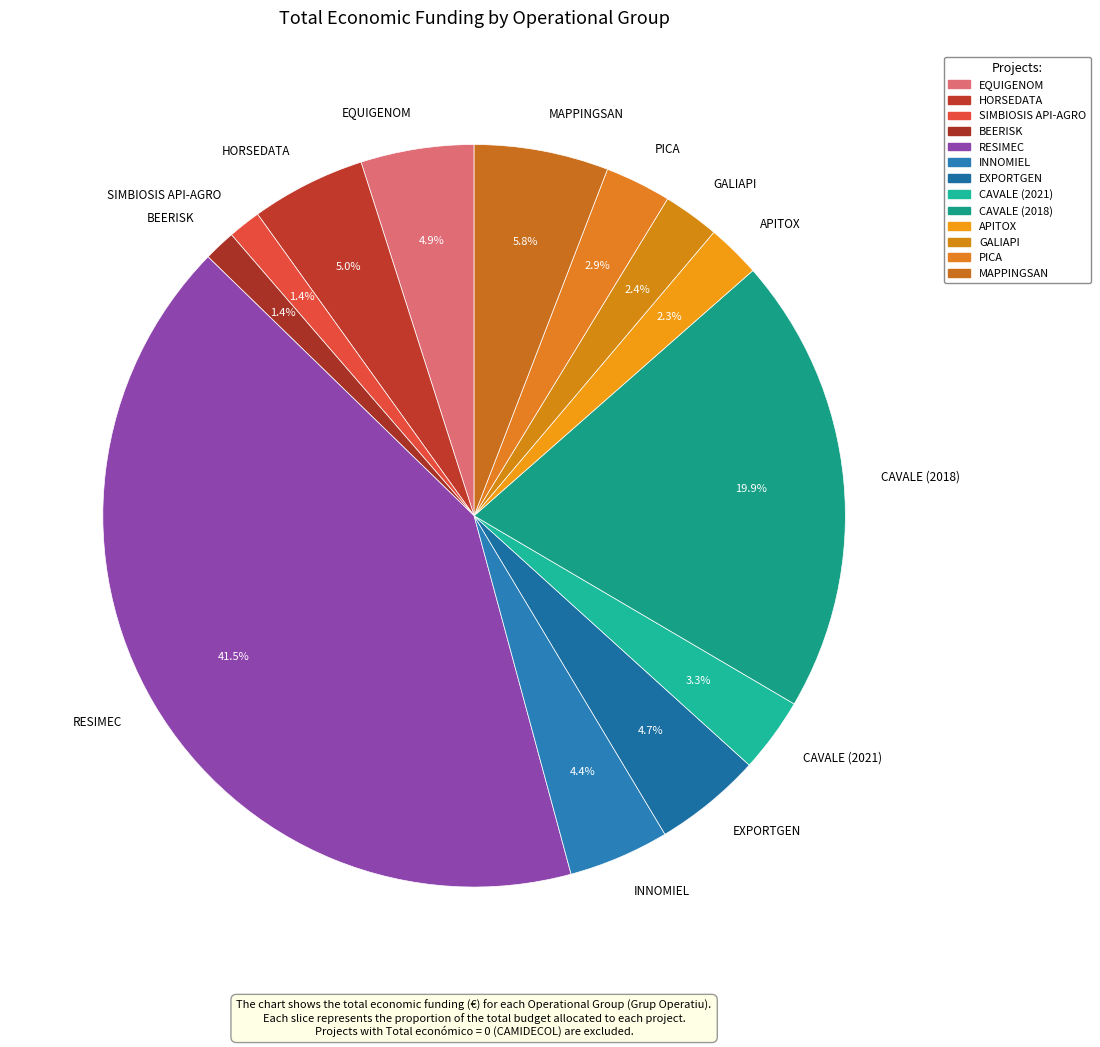

Do CAVALE (2021) and PICA together represent more than half of the pie?

No